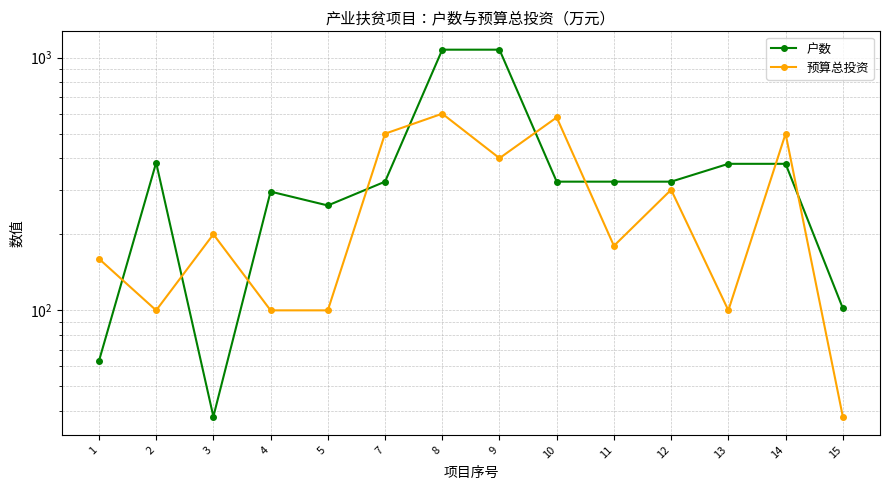

Between which two adjacent categories do 户数 and 预算总投资 first intersect?

1 and 2